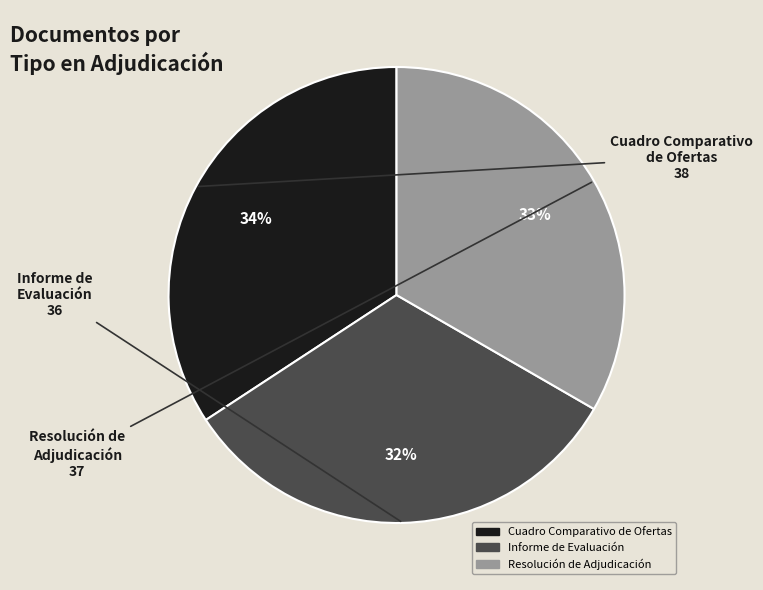

To the nearest percent, what is the difference between the Resolución de Adjudicación and Informe de Evaluación slice percentages?

1%